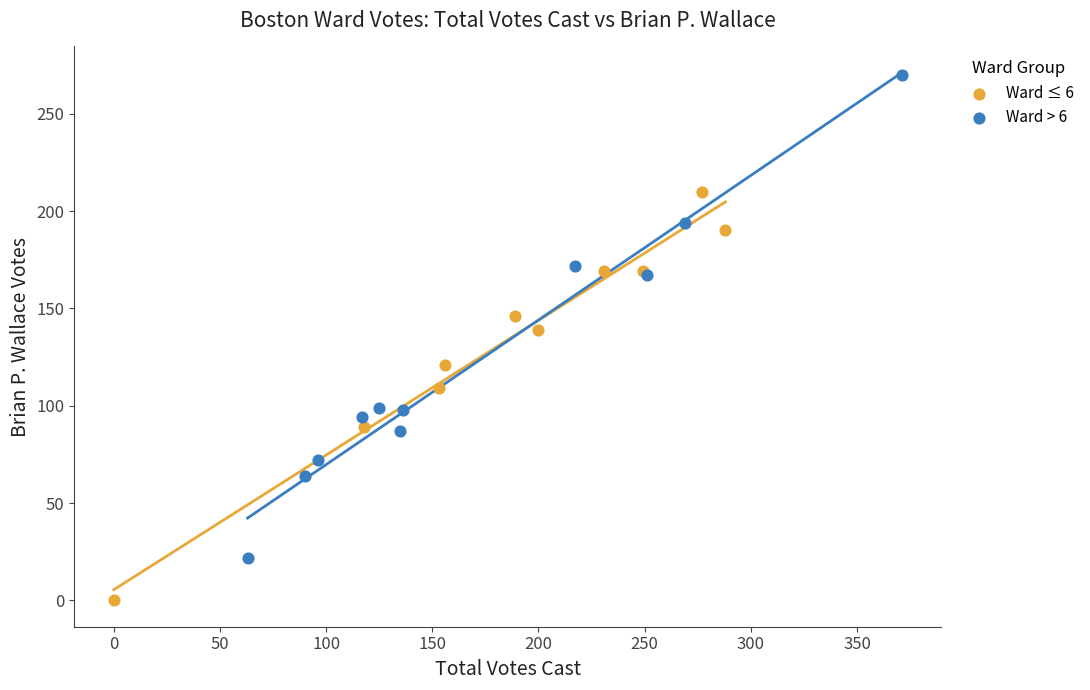

Which series has the largest Y range (max minus min)?

Ward > 6